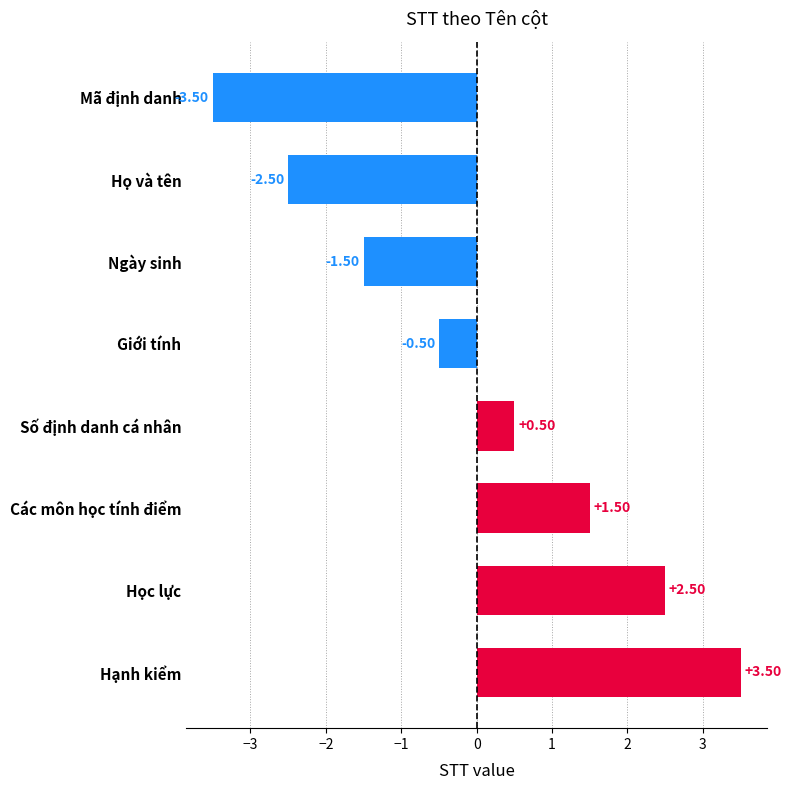

Rank the categories by value from highest to lowest.

Hạnh kiểm, Học lực, Các môn học tính điểm, Số định danh cá nhân, Giới tính, Ngày sinh, Họ và tên, Mã định danh